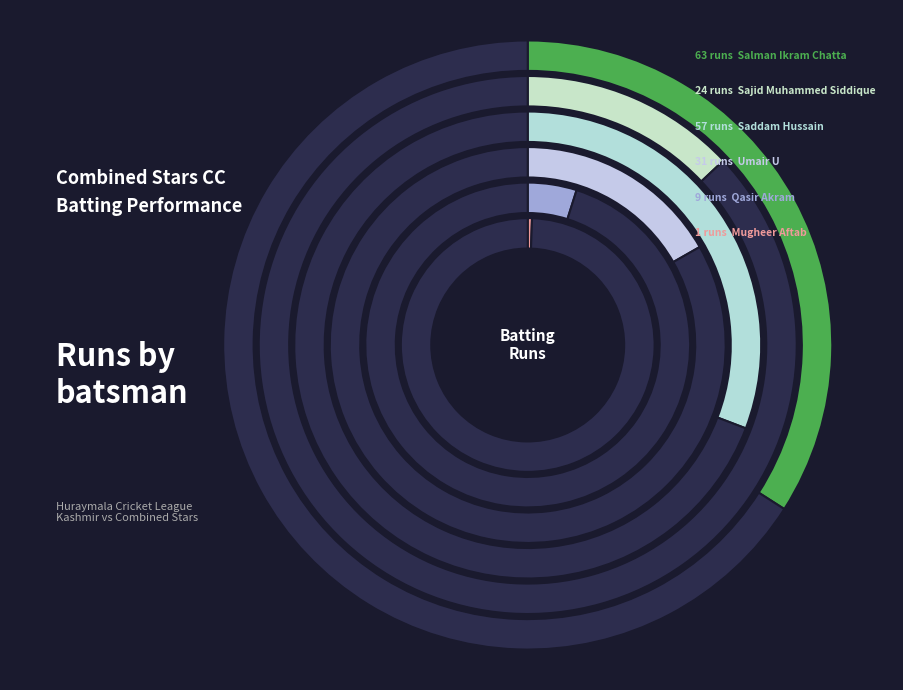

Is there a majority slice in this chart?

No